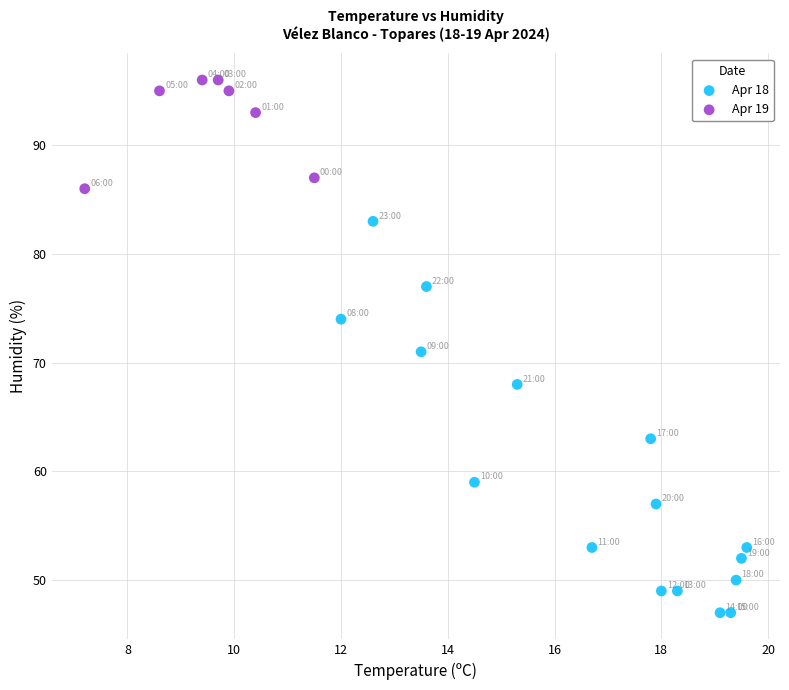

Which series reaches the maximum Y coordinate?

Apr 19